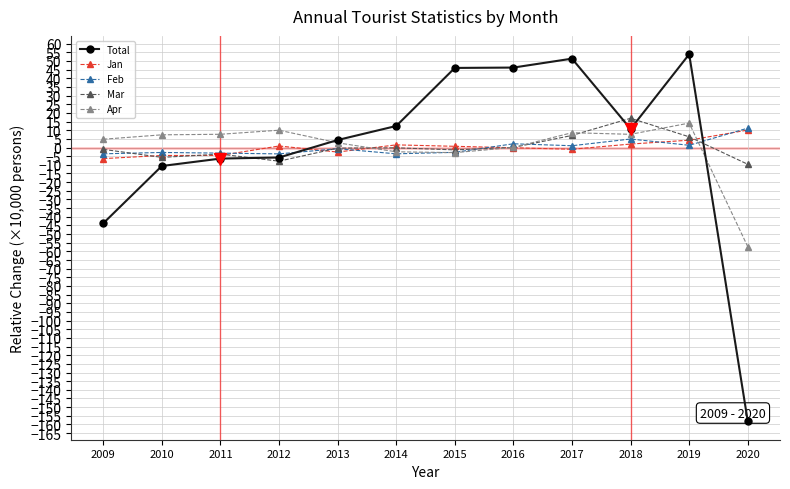

Which series changed the most between 2011 and 2018?

Mar